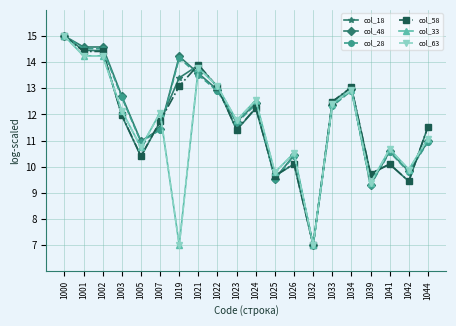

Is this an area chart (filled region under the line)?

No